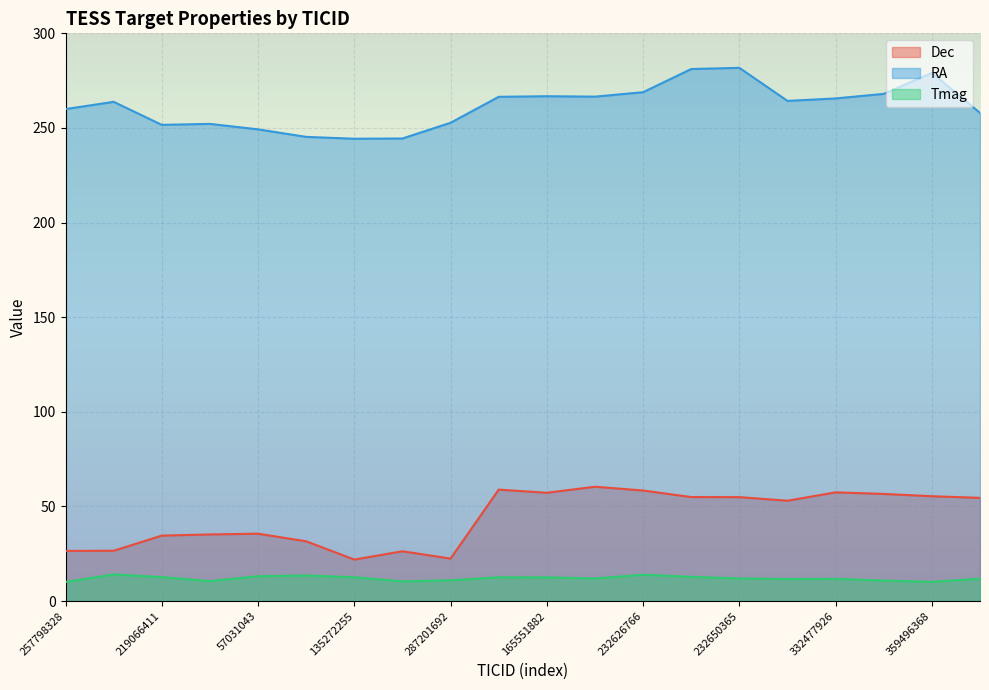

How many data points in RA are above 264?

10